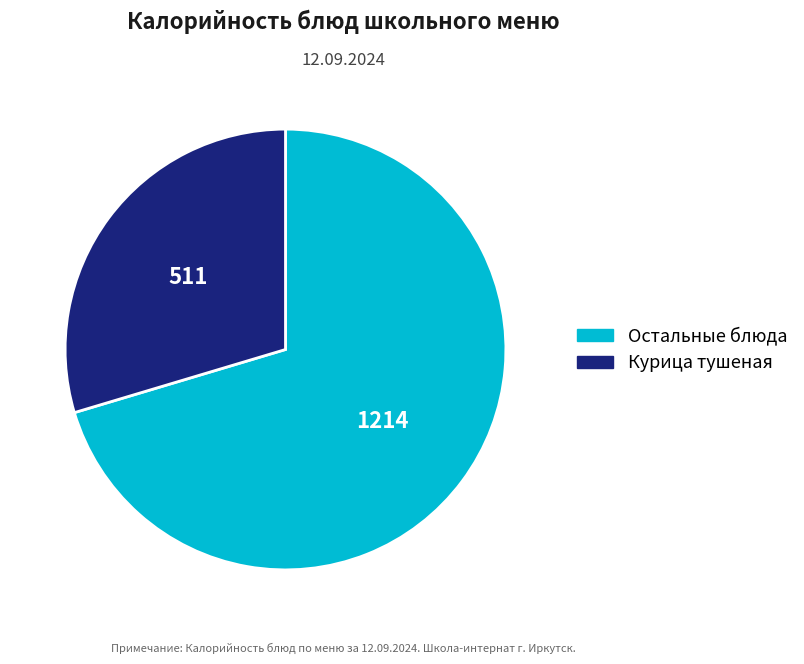

Combined, do Остальные блюда and Курица тушеная account for over 50%?

Yes